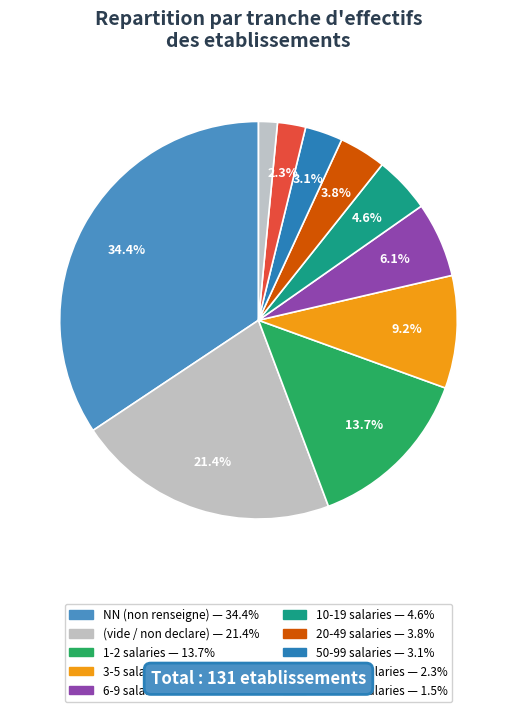

How many slices are in this pie chart?

10